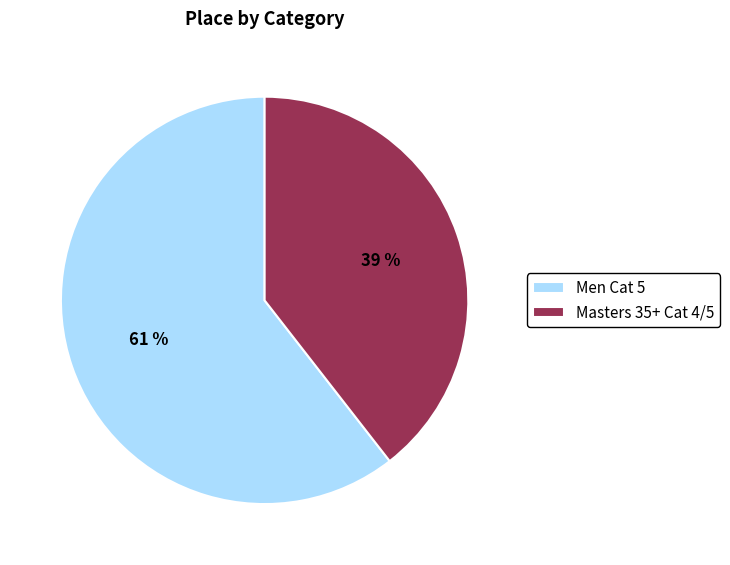

How many slices are in this pie chart?

2